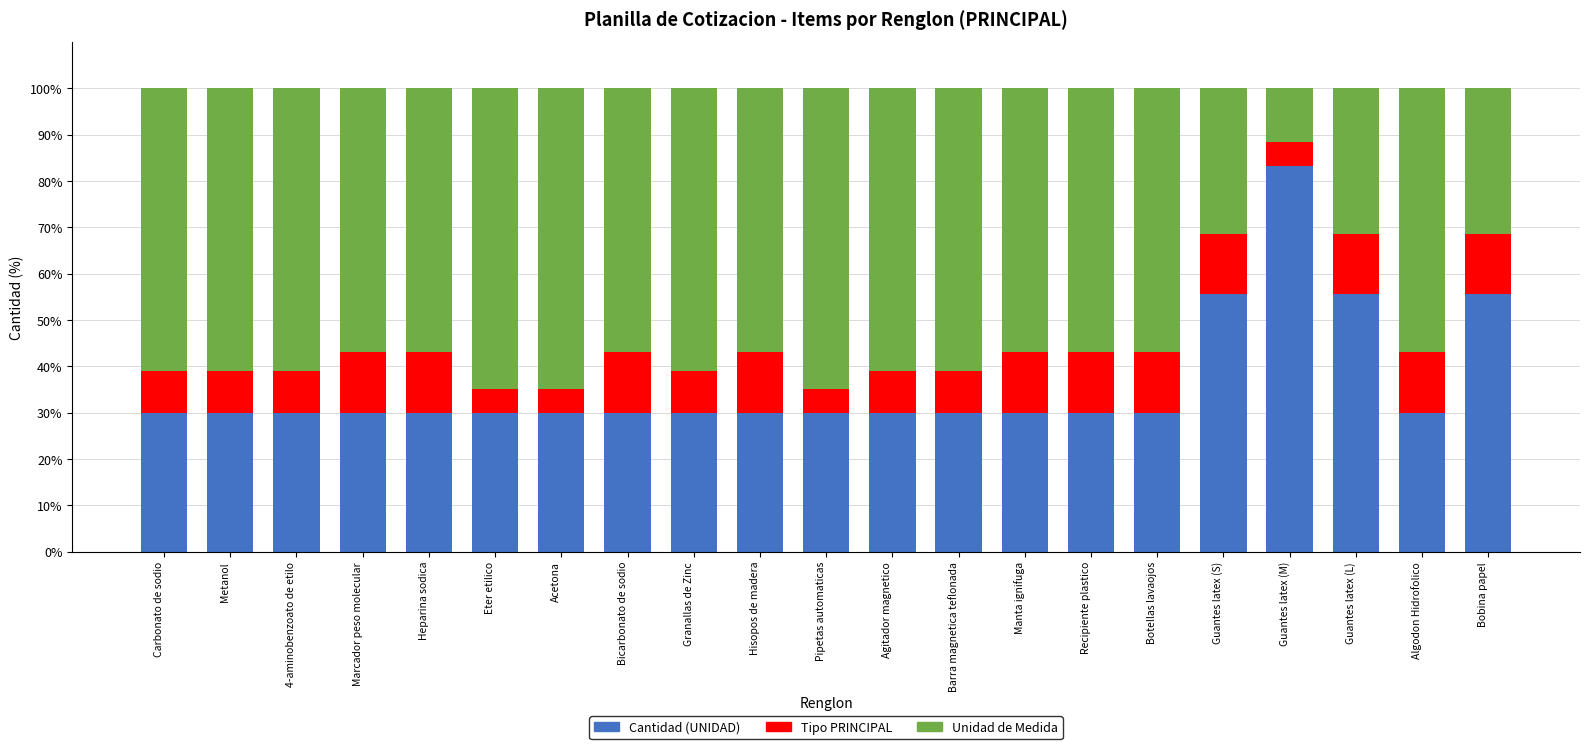

How many categories are shown in the chart?

21